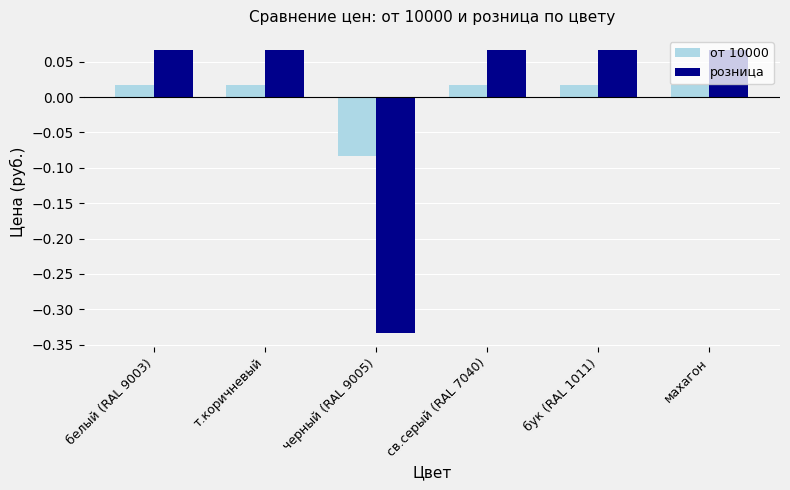

Does the chart contain any negative values?

Yes